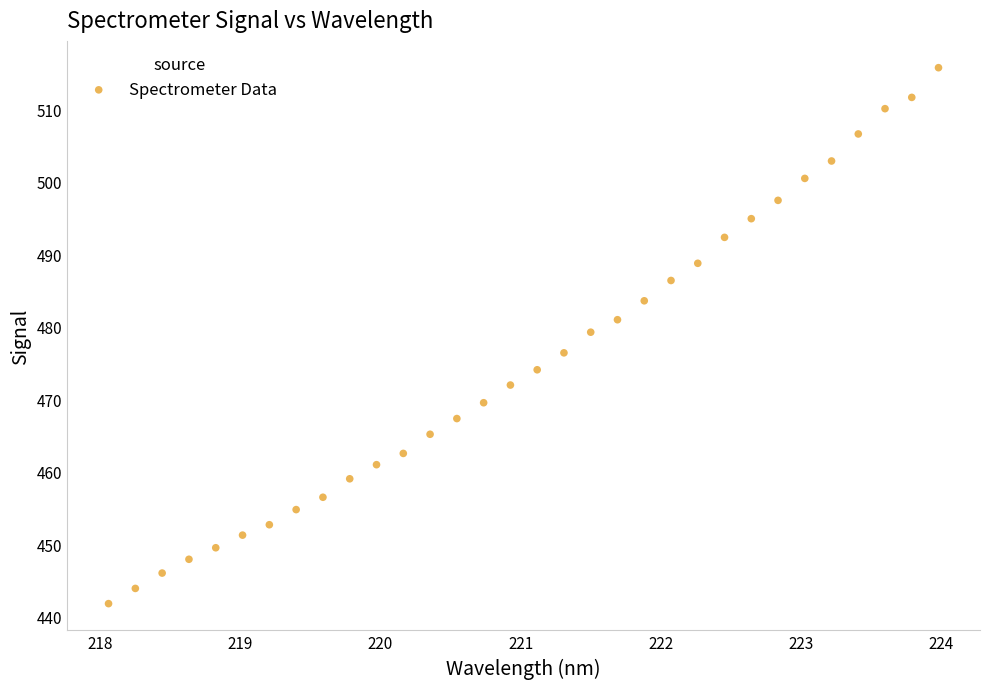

What is the range of Y values (max minus min)?

73.9